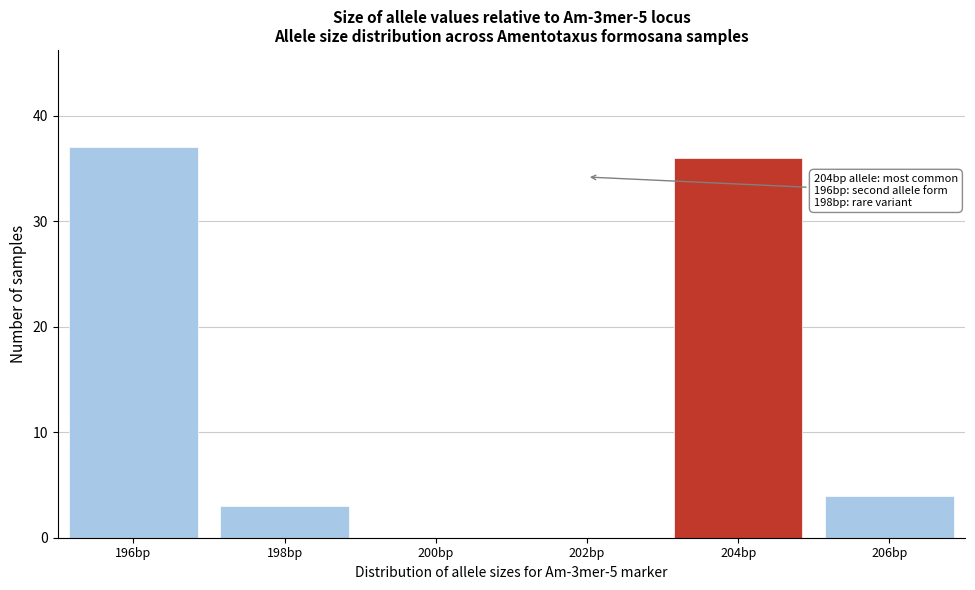

Reading left to right, list all the values displayed in this chart.

196bp=37	198bp=3	200bp=0	202bp=0	204bp=36	206bp=4